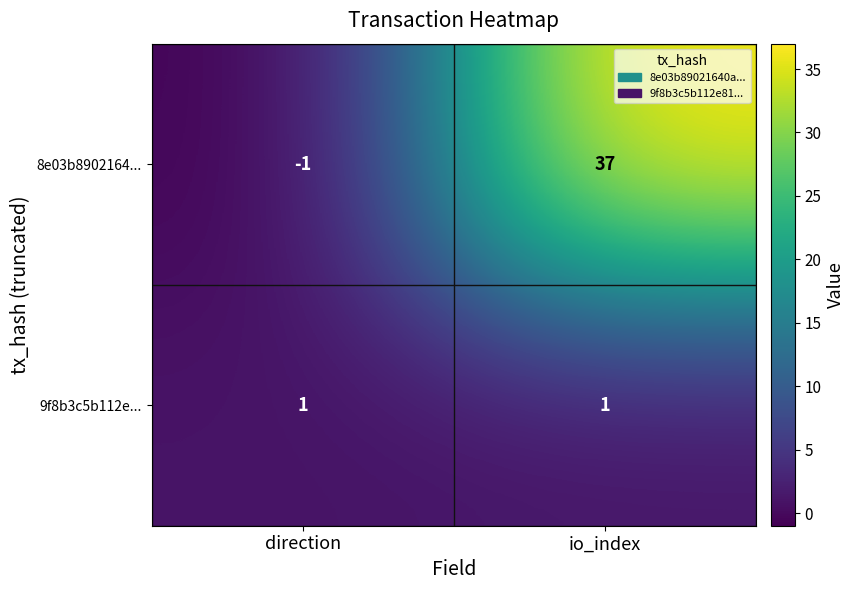

At io_index, list the series in order from largest to smallest.

8e03b8902164..., 9f8b3c5b112e...